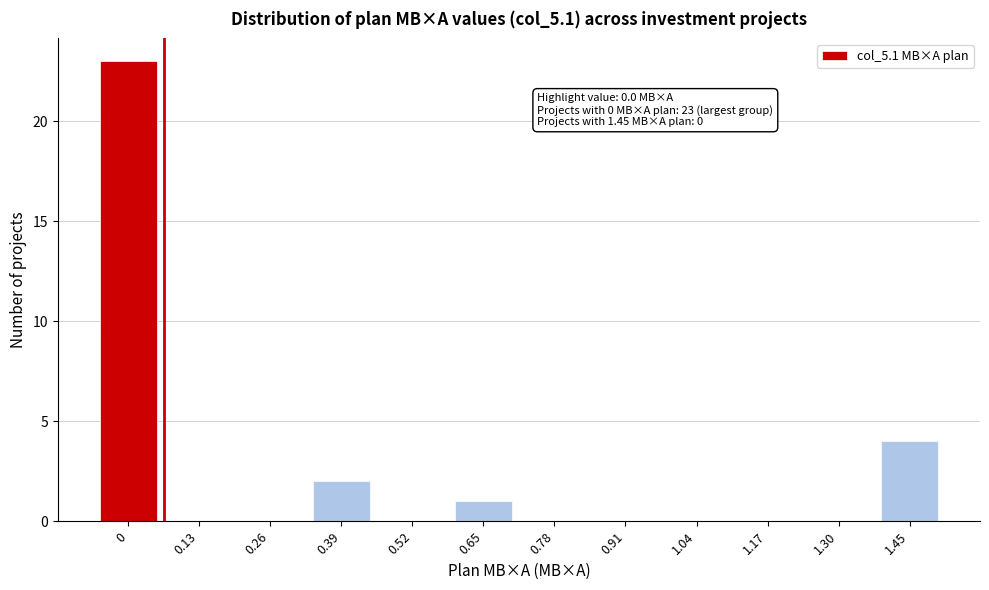

Reading left to right, extract all data points from this chart.

0=23	0.13=0	0.26=0	0.39=2	0.52=0	0.65=1	0.78=0	0.91=0	1.04=0	1.17=0	1.30=0	1.45=4